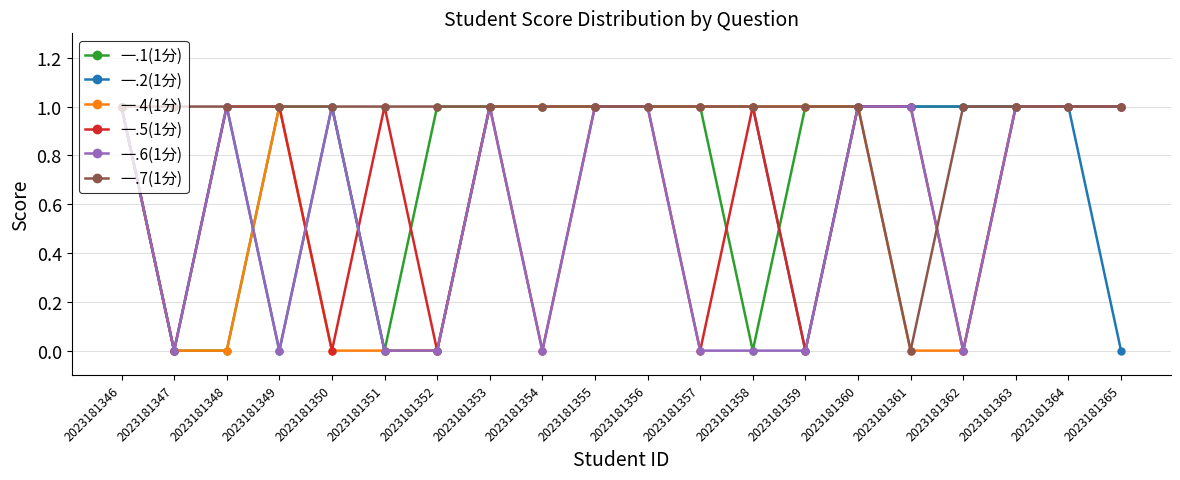

How many series are shown in this chart?

6